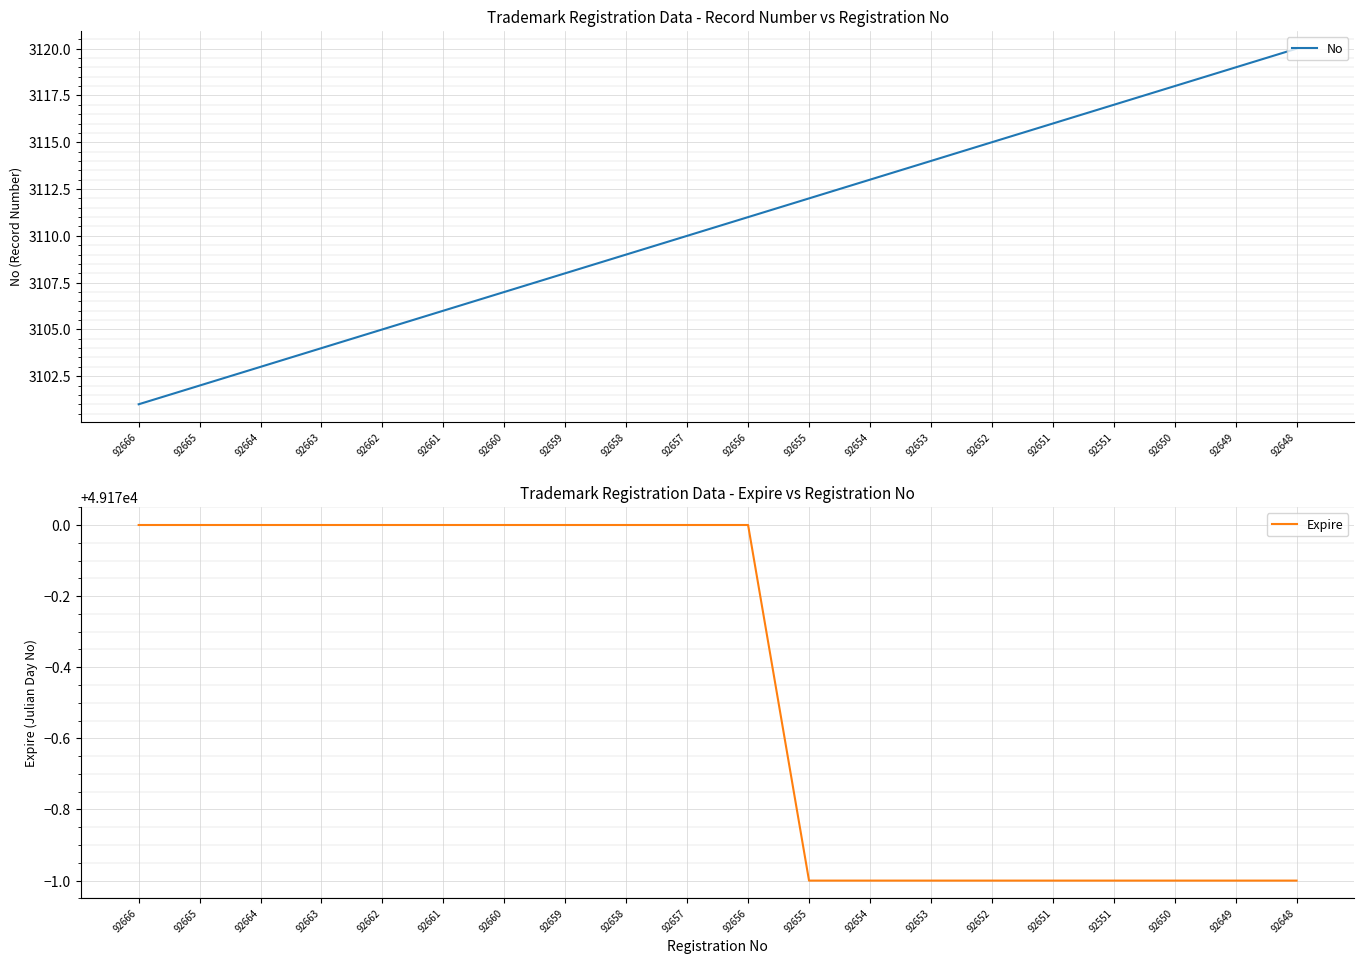

True or false: No and Expire cross at least once.

False